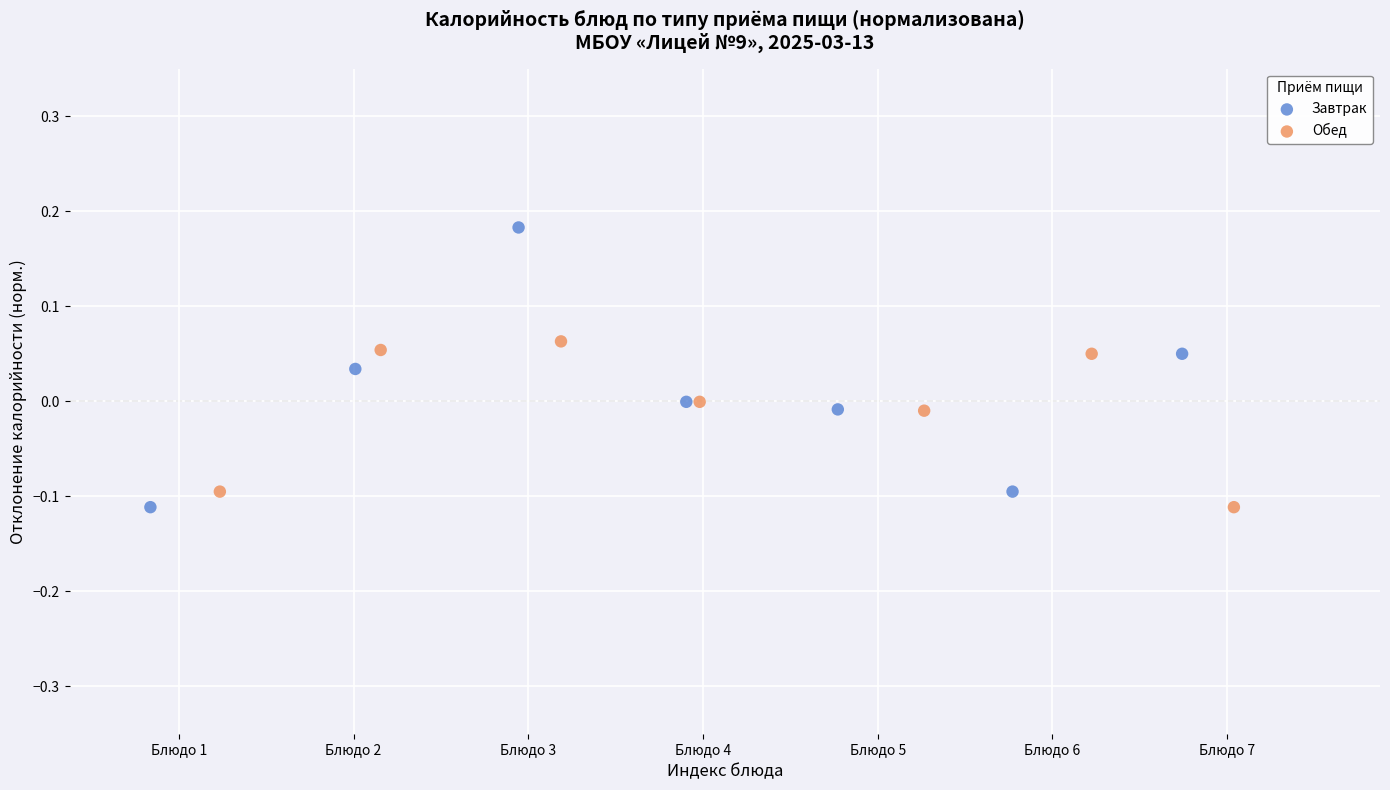

Which series has the largest Y range (max minus min)?

Завтрак